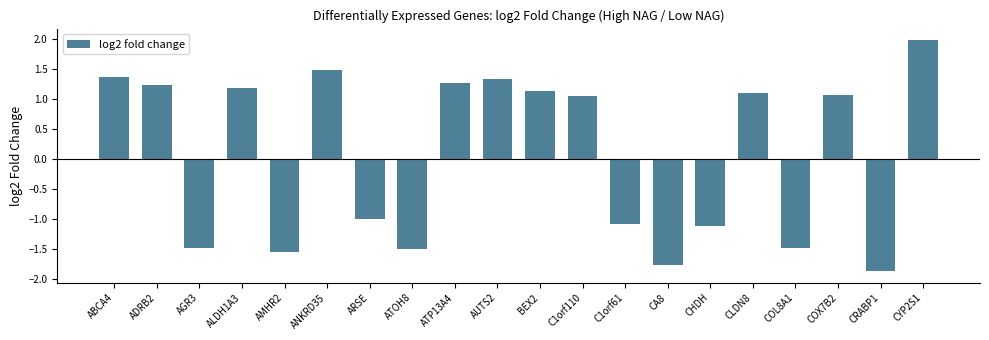

How many values exceed 1?

11